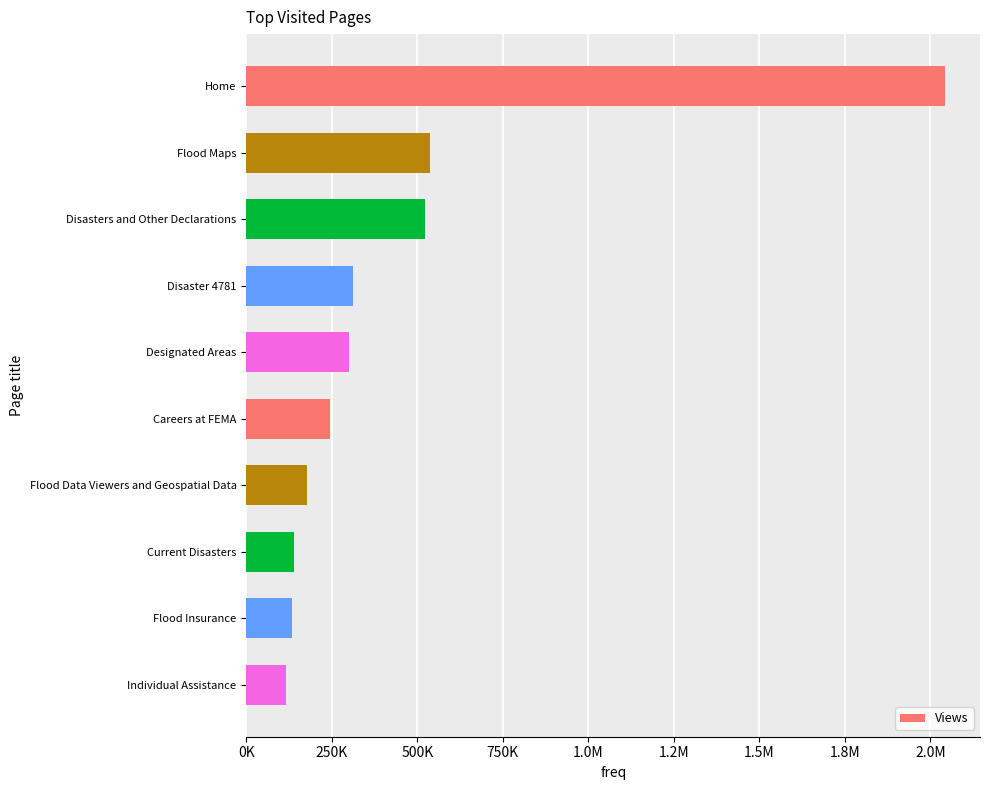

Are the bars horizontal?

Yes